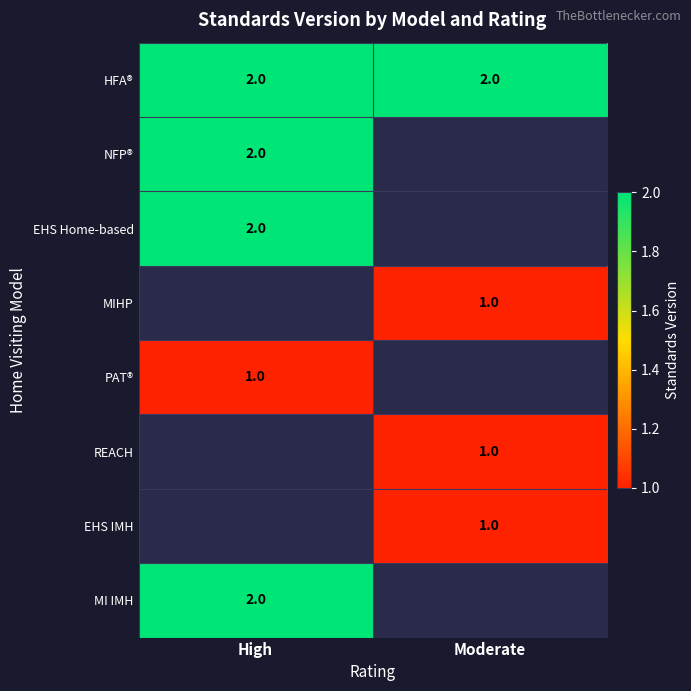

What is the maximum value shown in the chart?

2.0